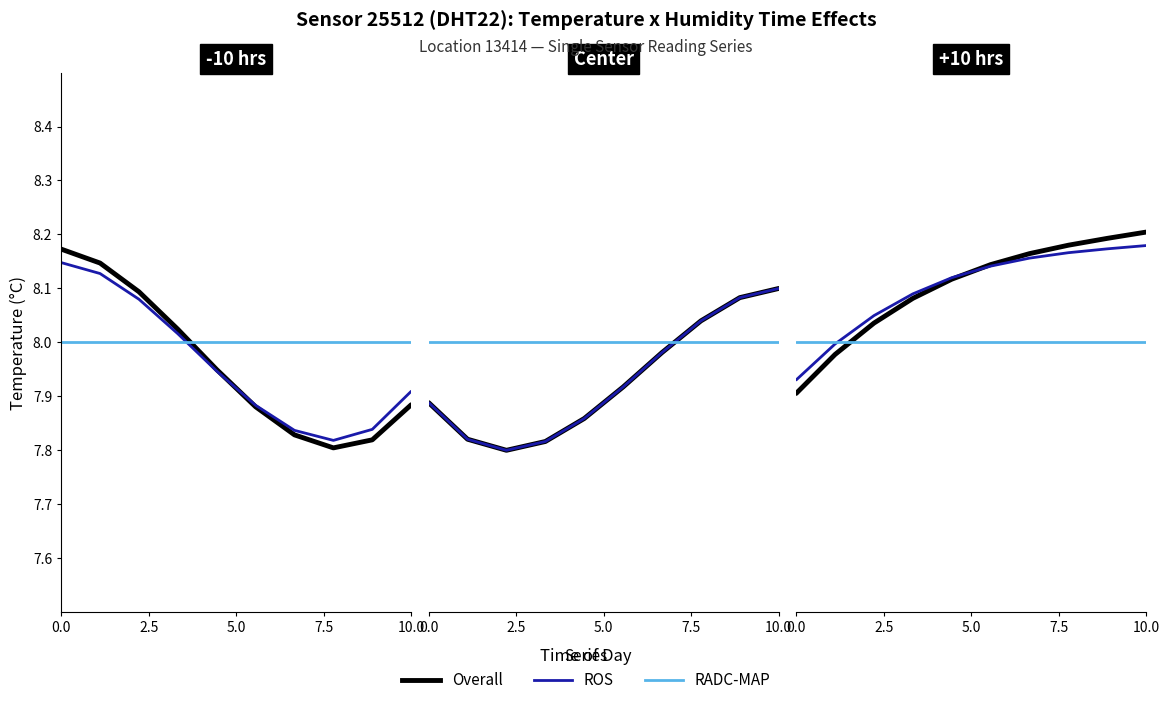

Which series has the widest spread of values?

Overall